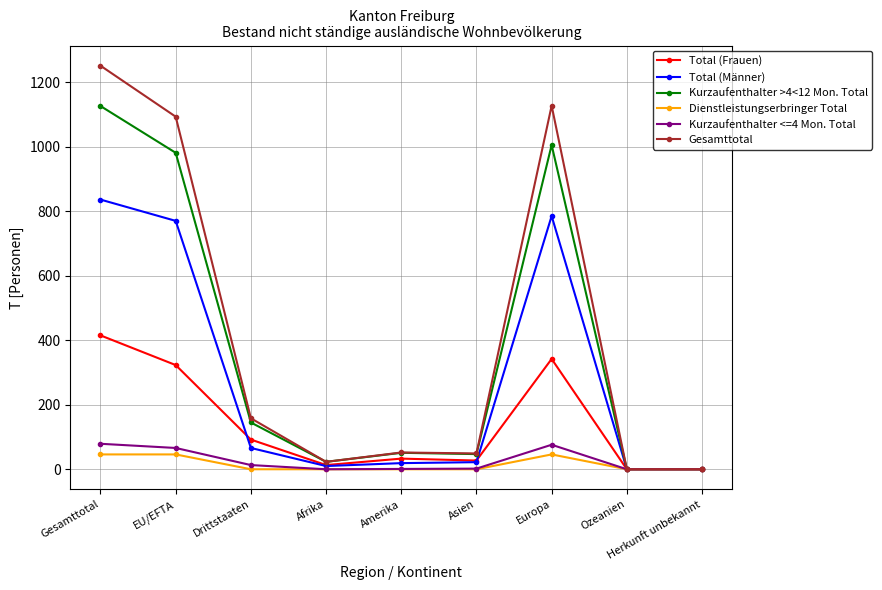

At which category does Gesamttotal reach its first local valley?

Afrika